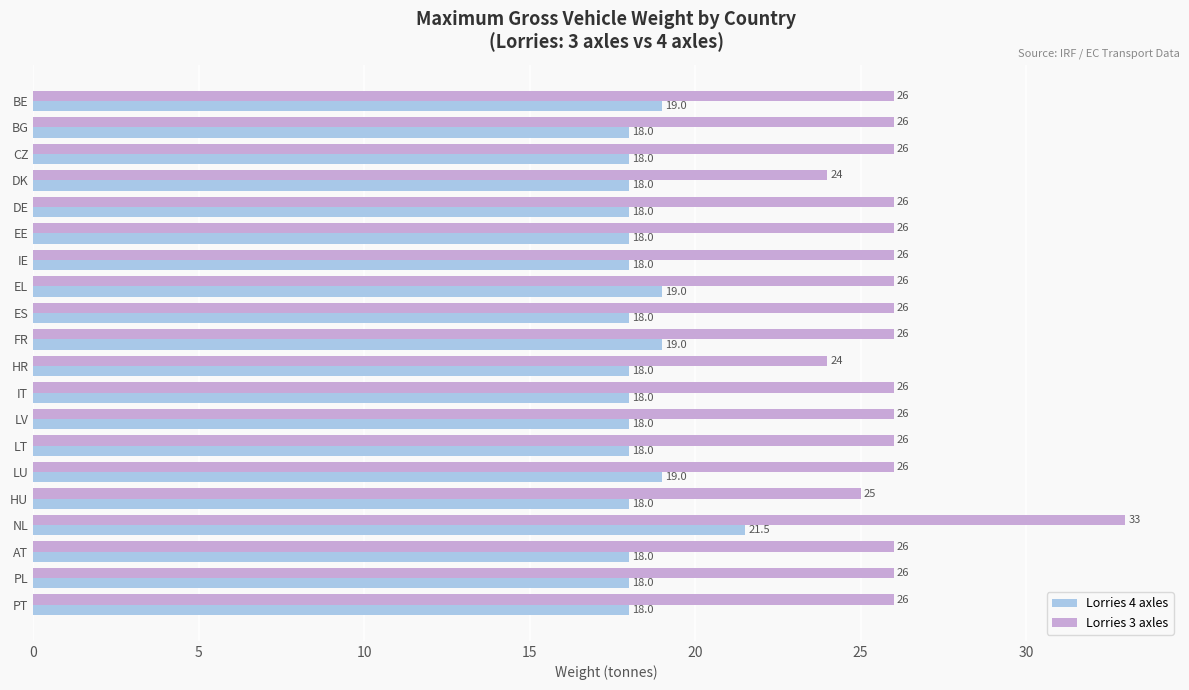

What are all the series names shown in the legend?

Lorries 4 axles, Lorries 3 axles